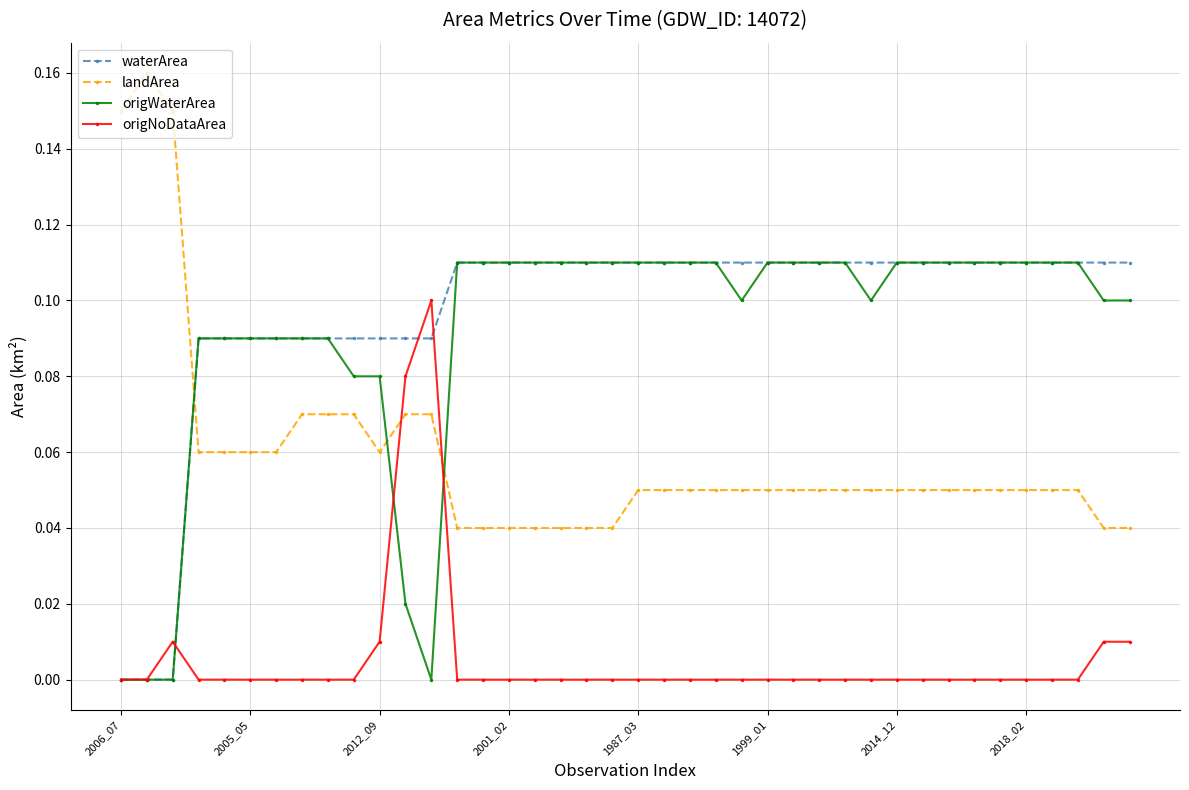

Which series has the largest range (max minus min)?

landArea